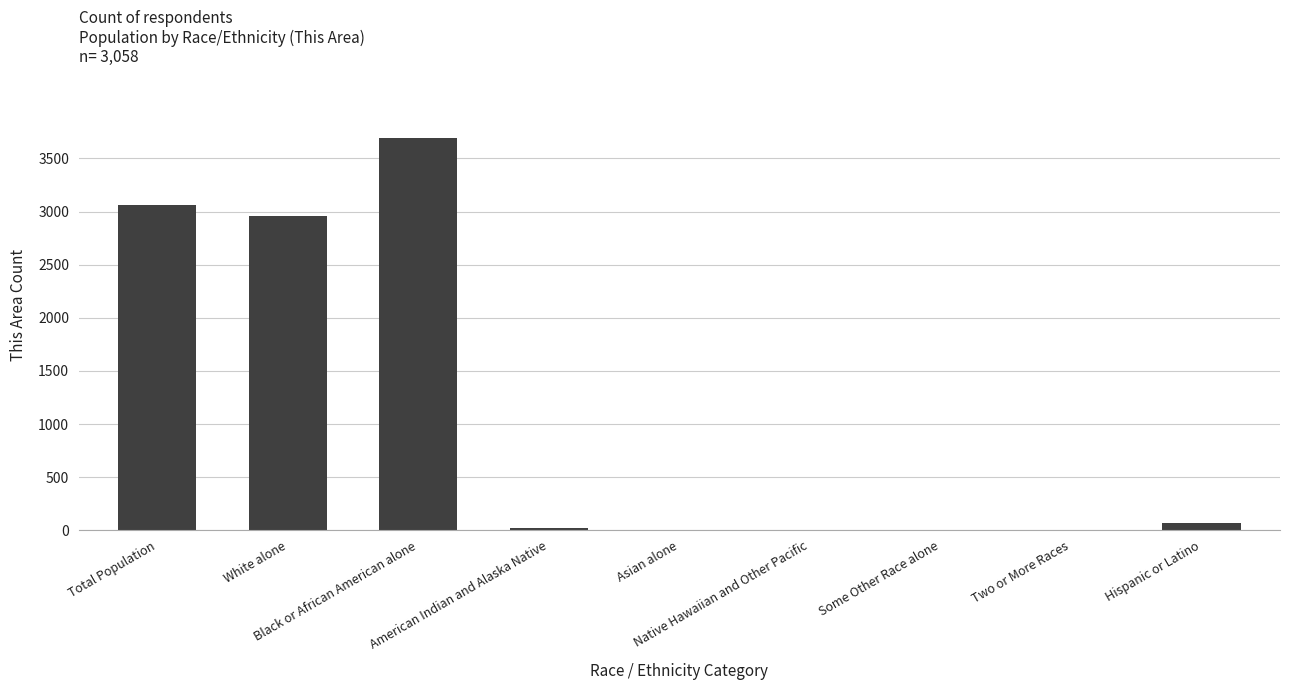

What is the ratio of the value at Black or African American alone to the value at Total Population?

1.2